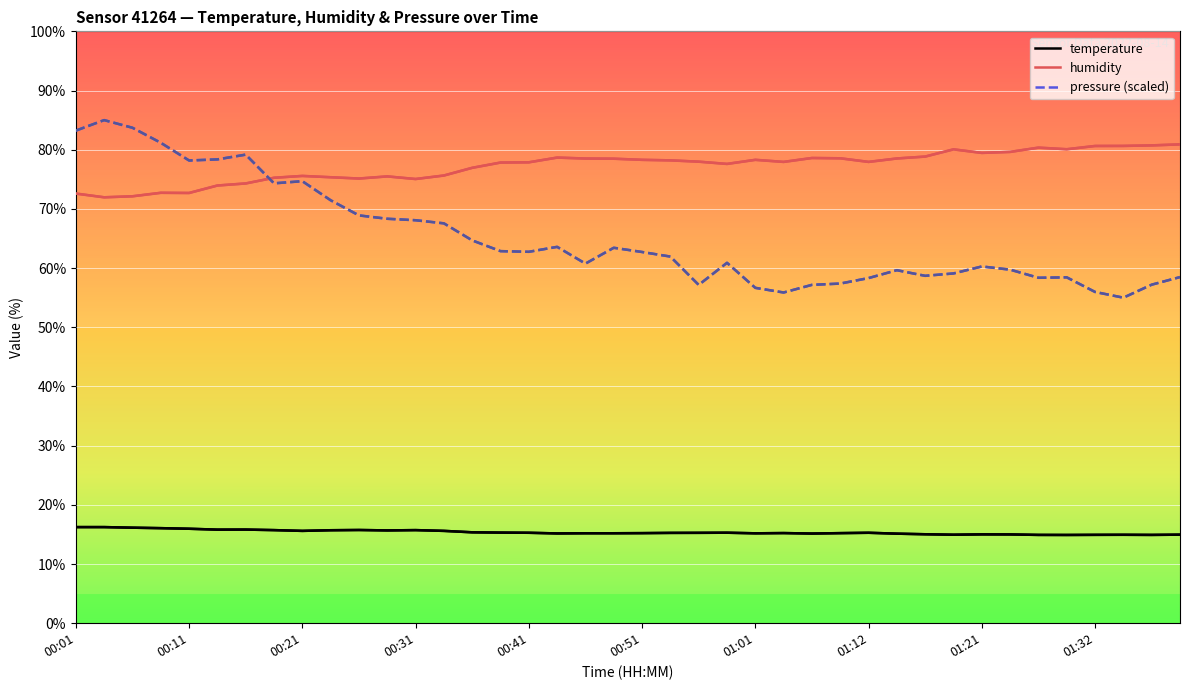

List the series in order of their overall mean, lowest first.

temperature, pressure (scaled), humidity